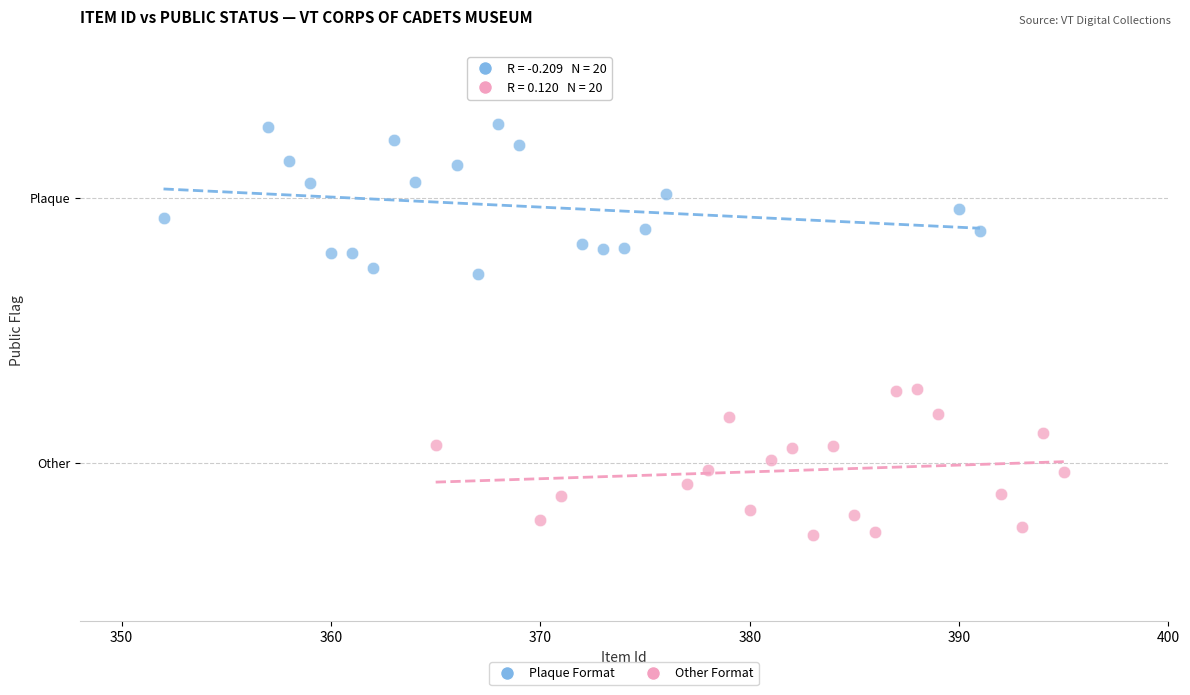

Which series contains the lowest Y value?

Other Format